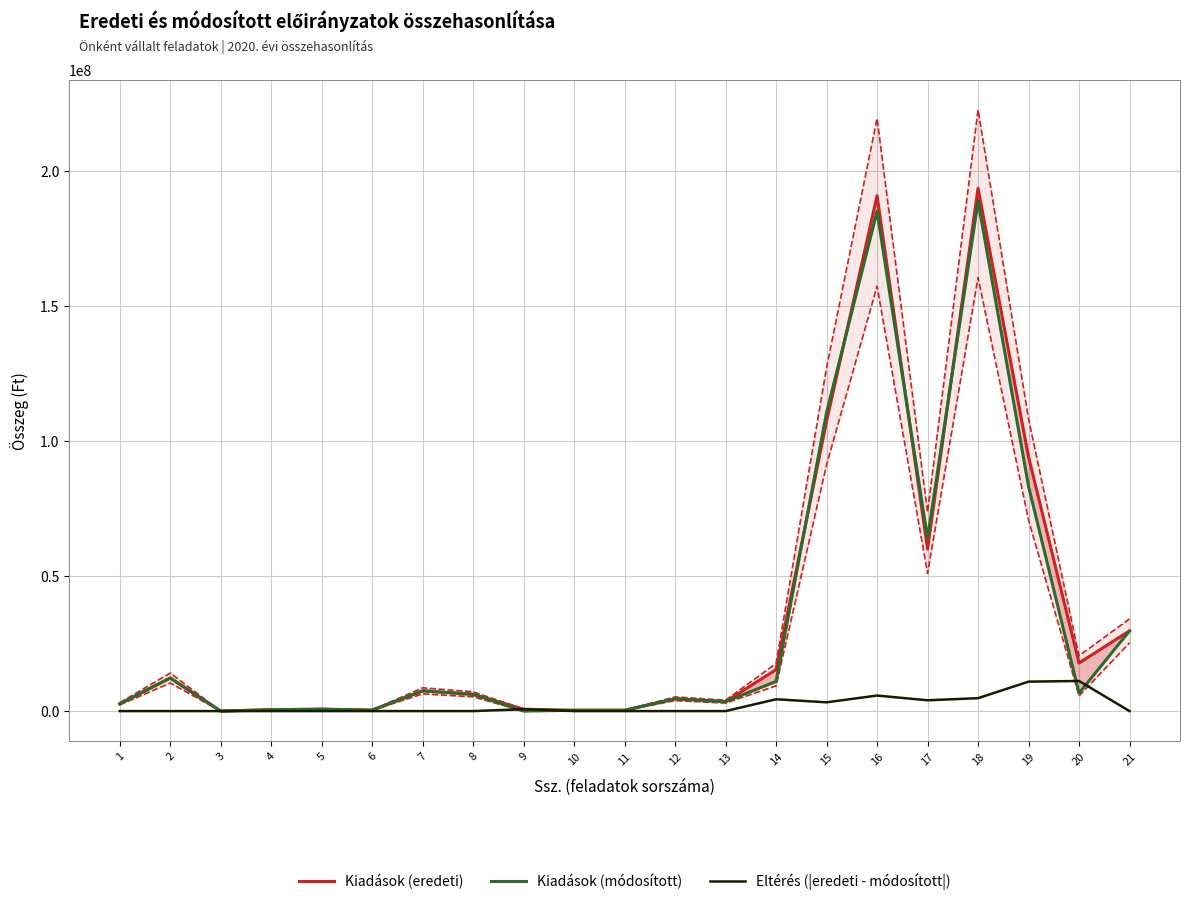

What value does the Kiadások (eredeti) series have at 2?

12244026